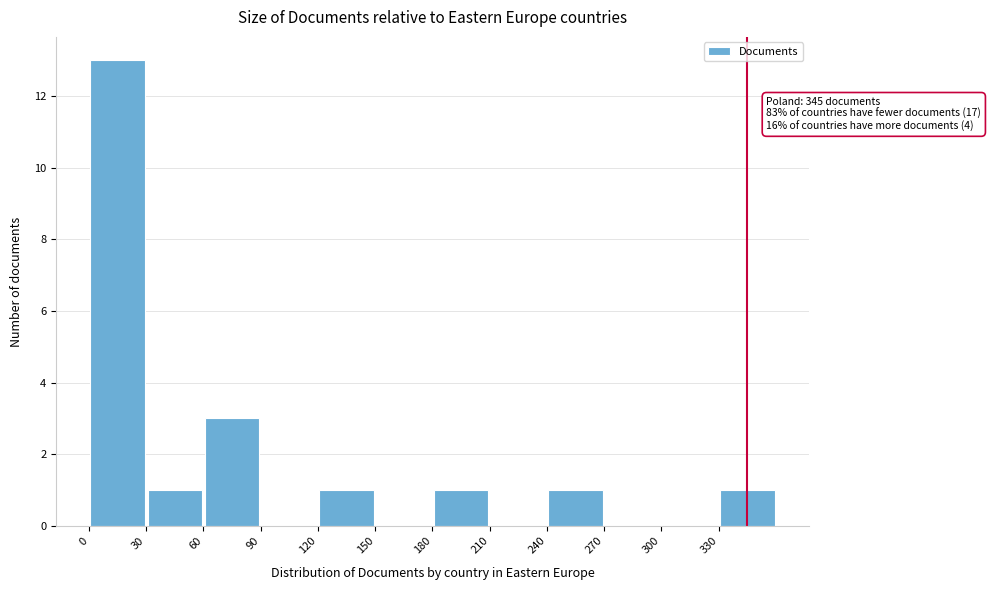

Which range on the x-axis has the tallest bar?

0 to 30